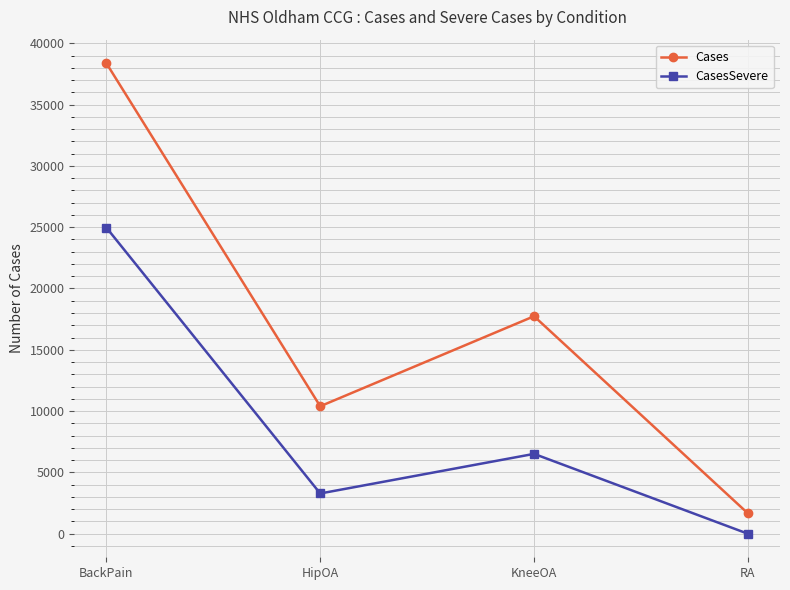

Between HipOA and KneeOA, which series saw the biggest shift?

Cases